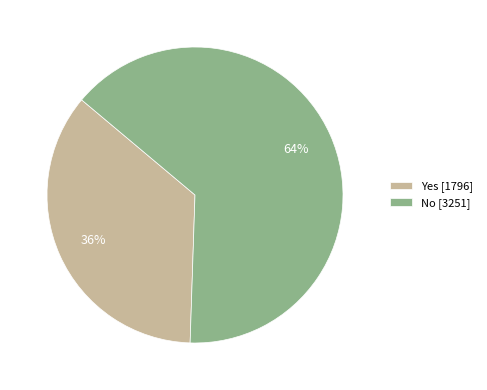

Is the sum of No [3251] and Yes [1796] greater than half?

Yes